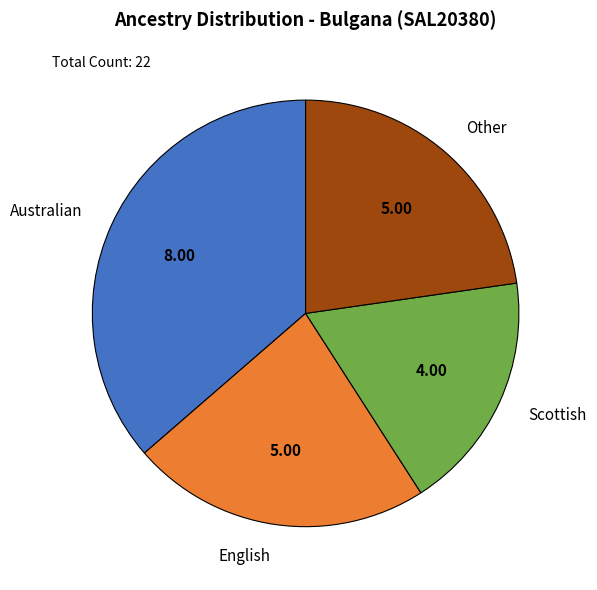

What is the largest slice in the pie chart?

Australian